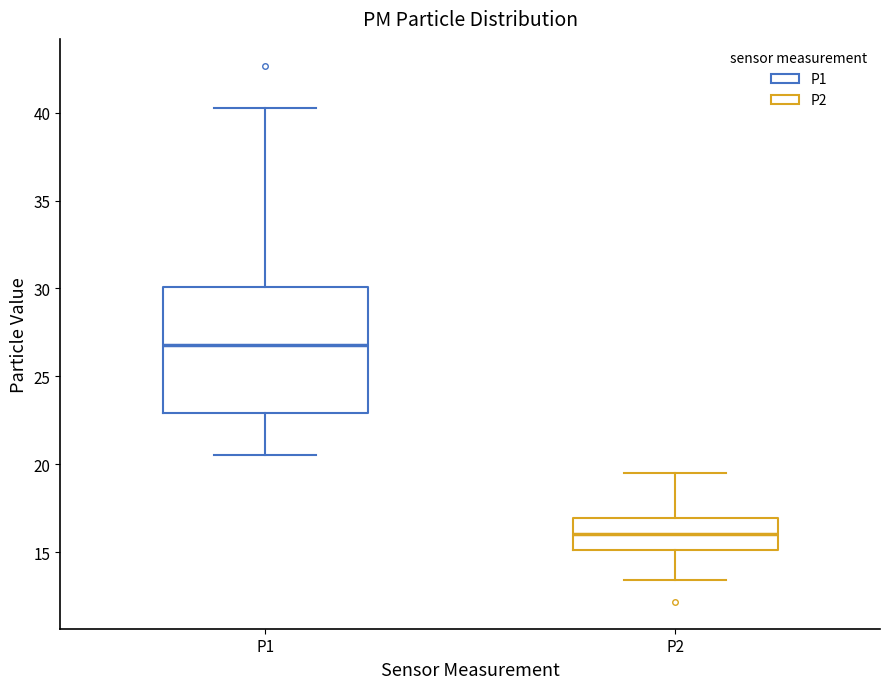

Reading left to right, read every box against the y-axis: the position of its median line, the range the box covers, and the ends of its whiskers. The values are not printed on the chart, so give them approximately, as read against the axis.

P1: median 27.0, box 23.0 to 30.0, whiskers 20.5 to 40.5
P2: median 16.0, box 15.0 to 17.0, whiskers 13.5 to 19.5